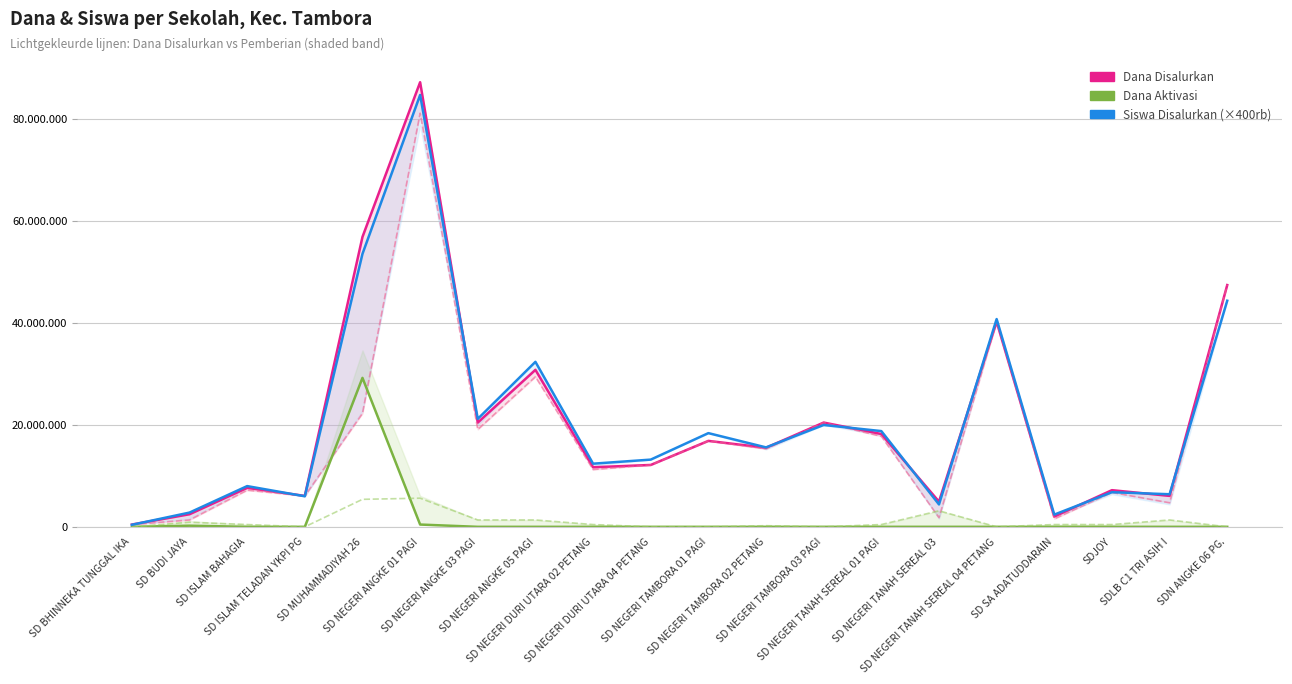

Where does the Dana Pemberian series first go above 15300000?

SD MUHAMMADIYAH 26